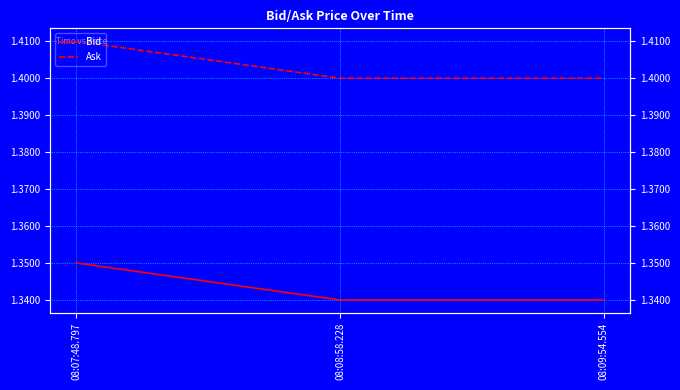

The Bid series shows 0.5 at 08:07:48.797. True or false?

False